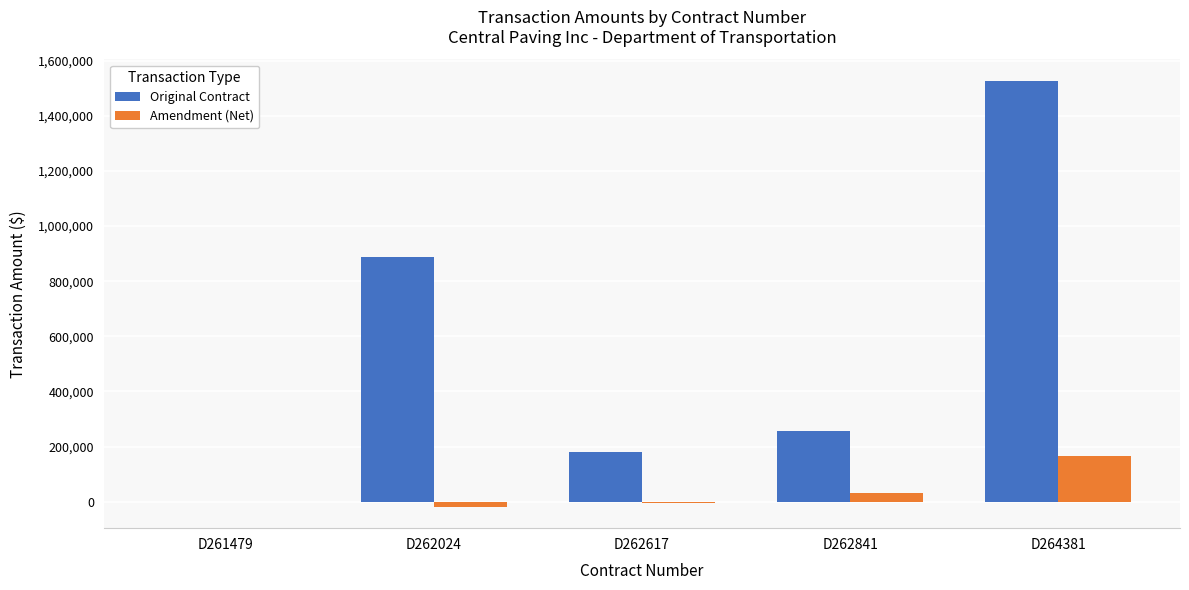

True or false: Original Contract has a value of 429346.6 at D262841.

False